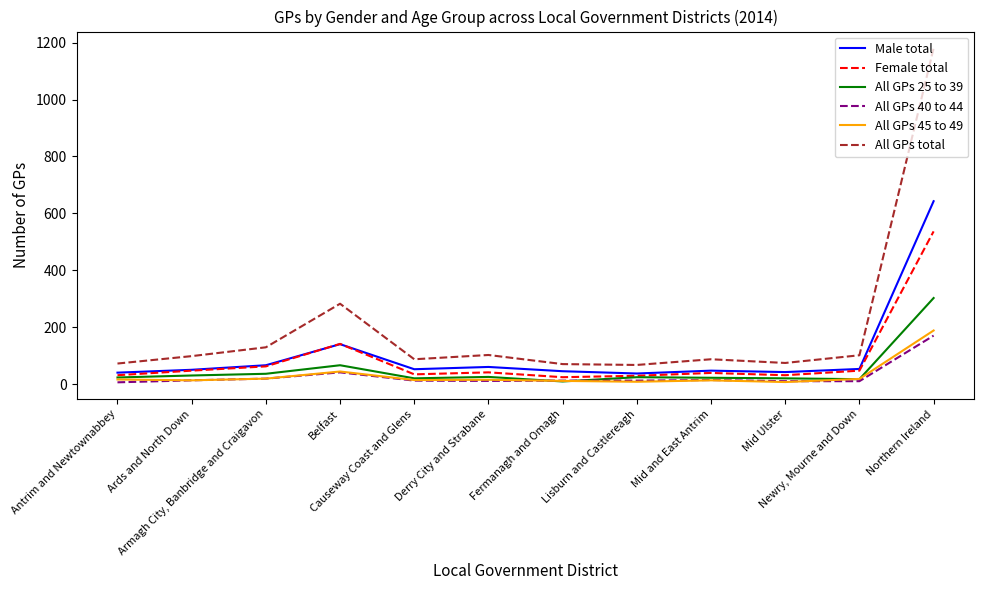

Where is All GPs 40 to 44 nearest to the value 89?

Belfast